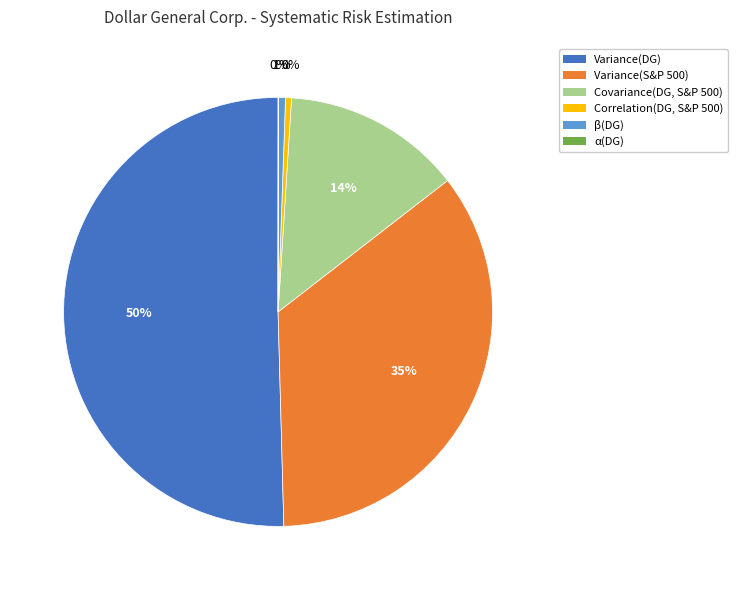

Which slice is the largest?

Variance(DG)